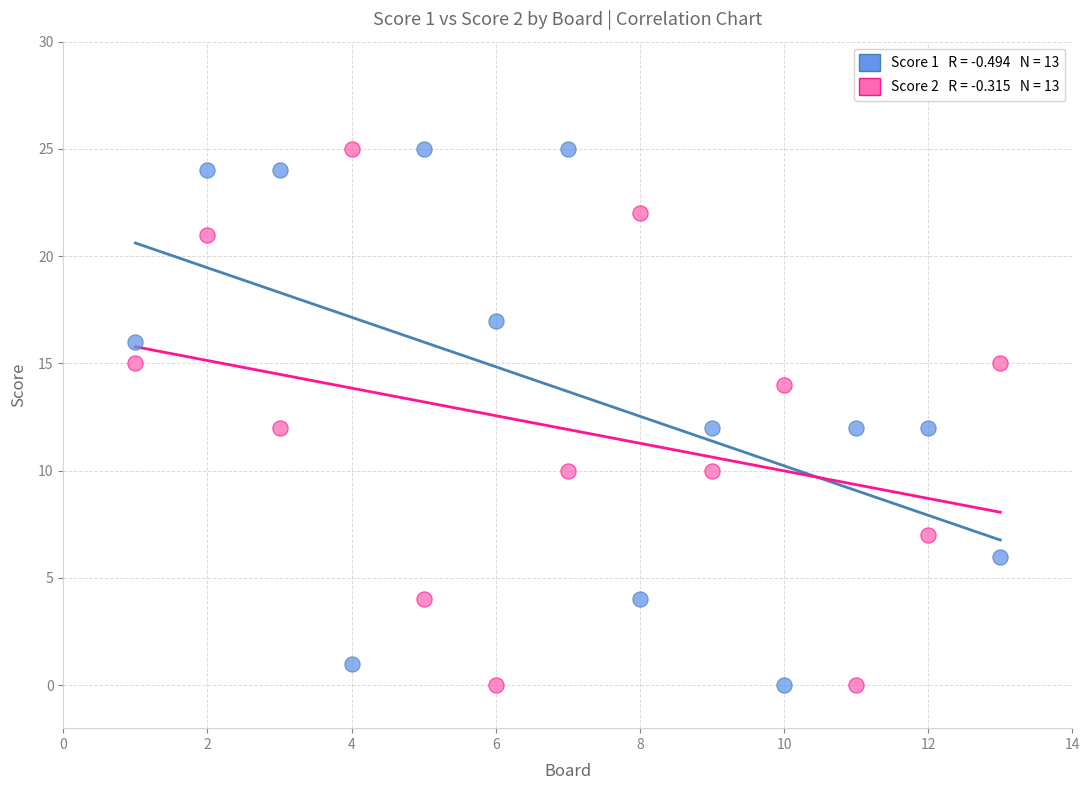

Across all data points, what is the range of Y values (max minus min)?

25